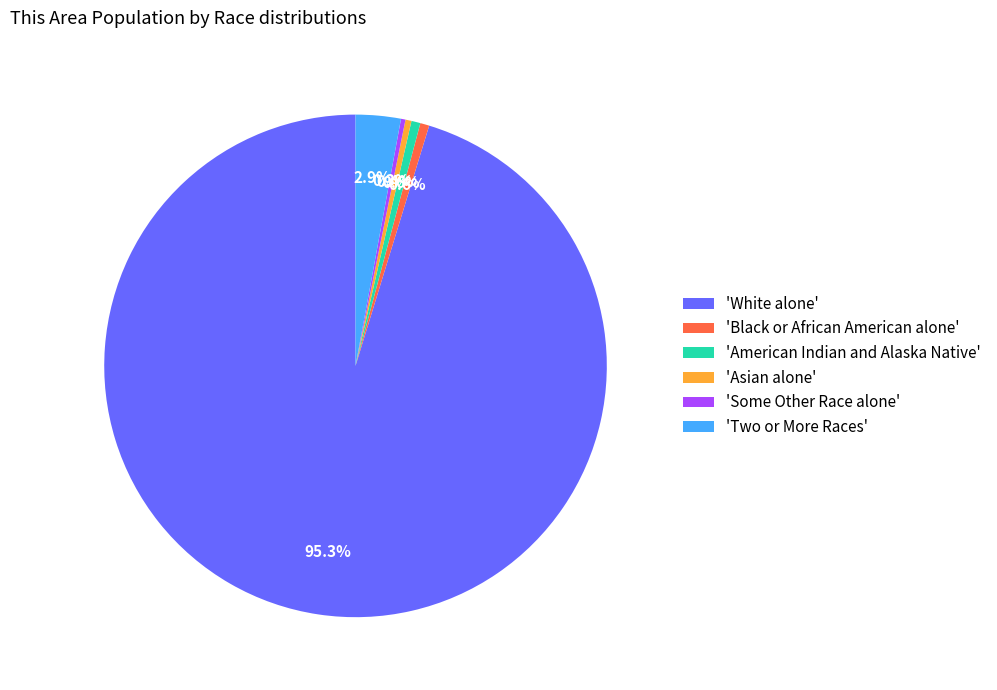

What is the largest slice in the pie chart?

'White alone'